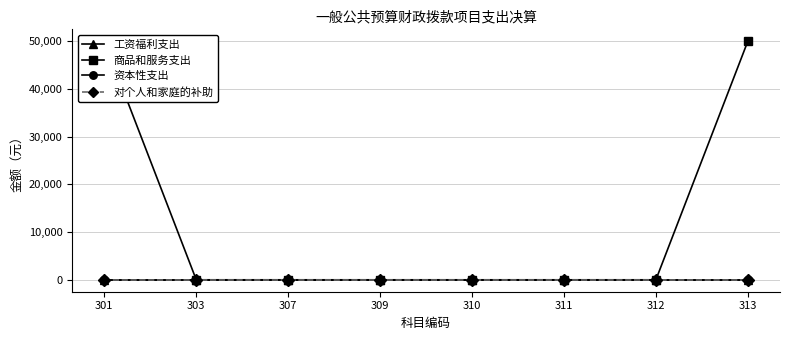

Which series changed the most between 301 and 303?

商品和服务支出